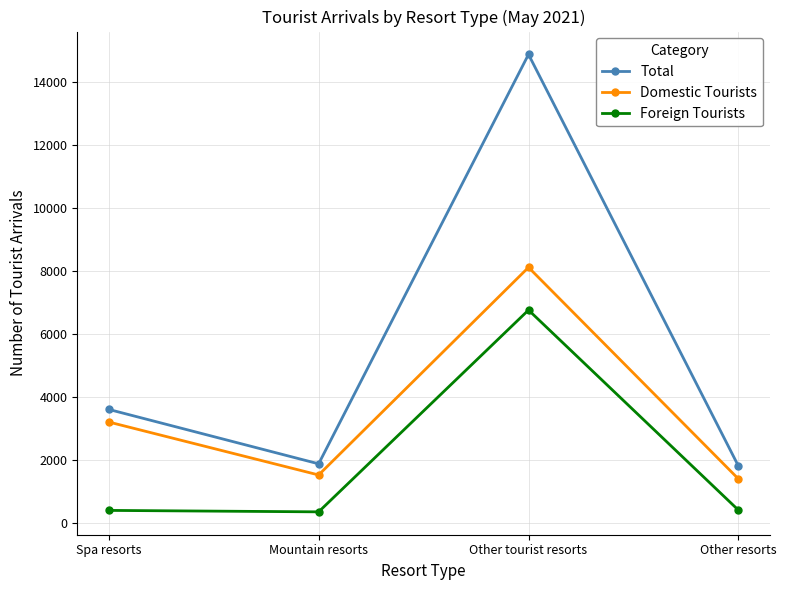

What is the smallest value displayed?

354